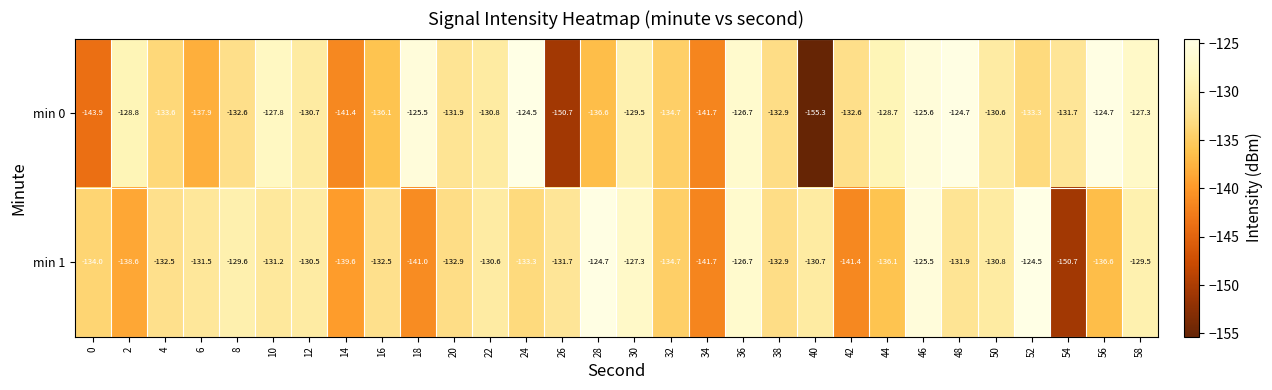

At which label does min 1 reach its minimum?

54